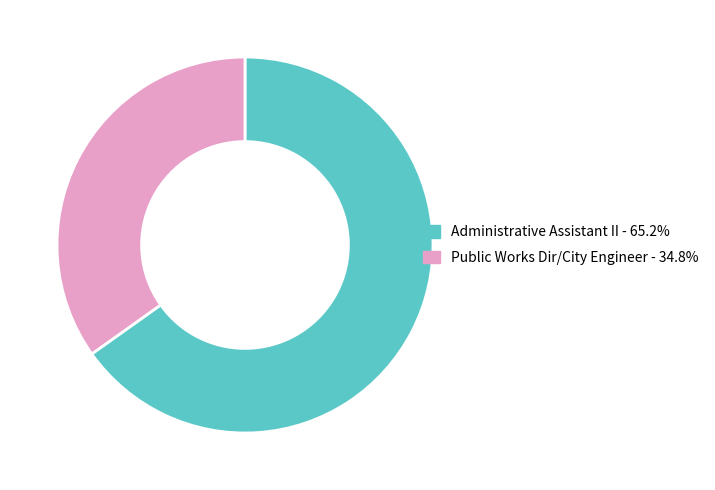

Rank the categories by value from lowest to highest.

Public Works Dir/City Engineer, Administrative Assistant II